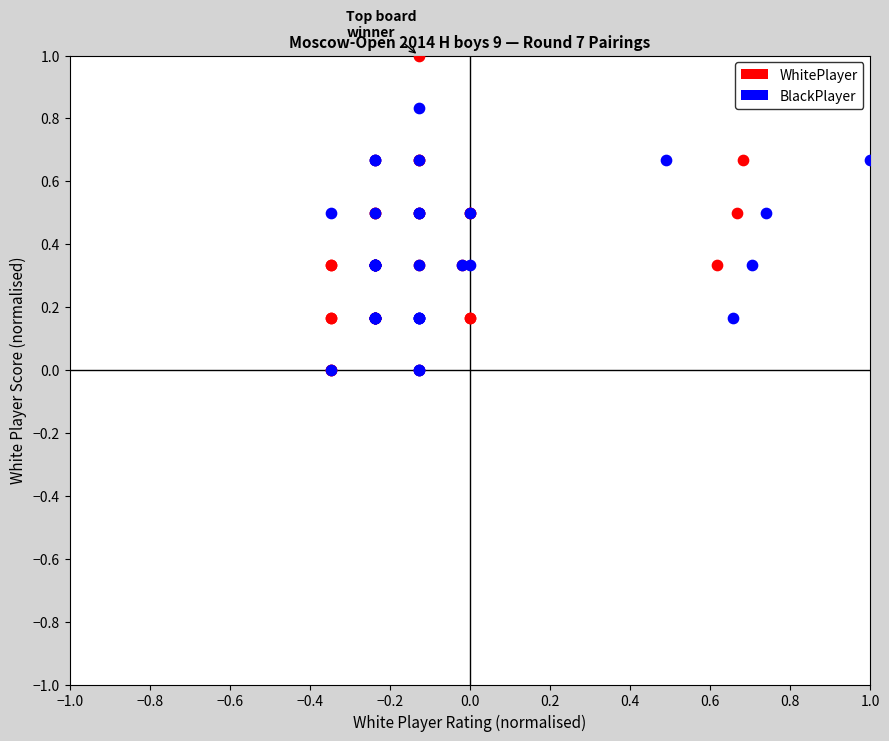

Which series has the widest spread of Y values?

WhitePlayer